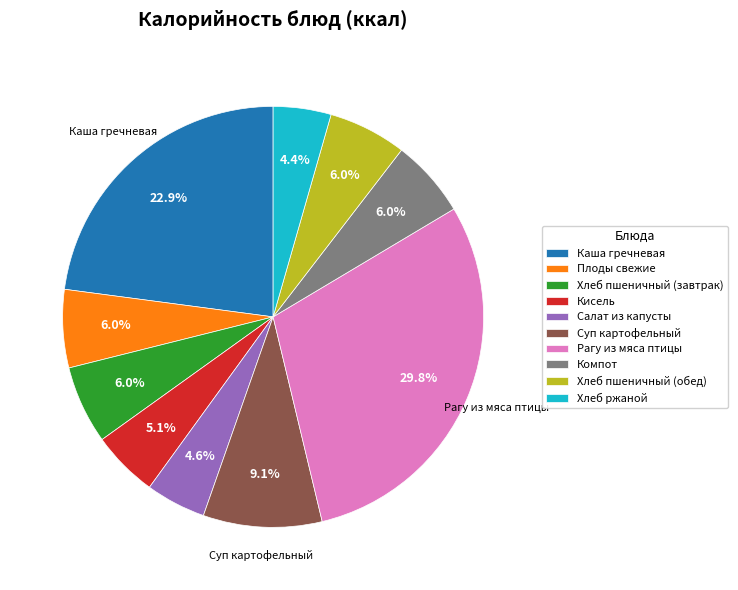

How many slices are in this pie chart?

10